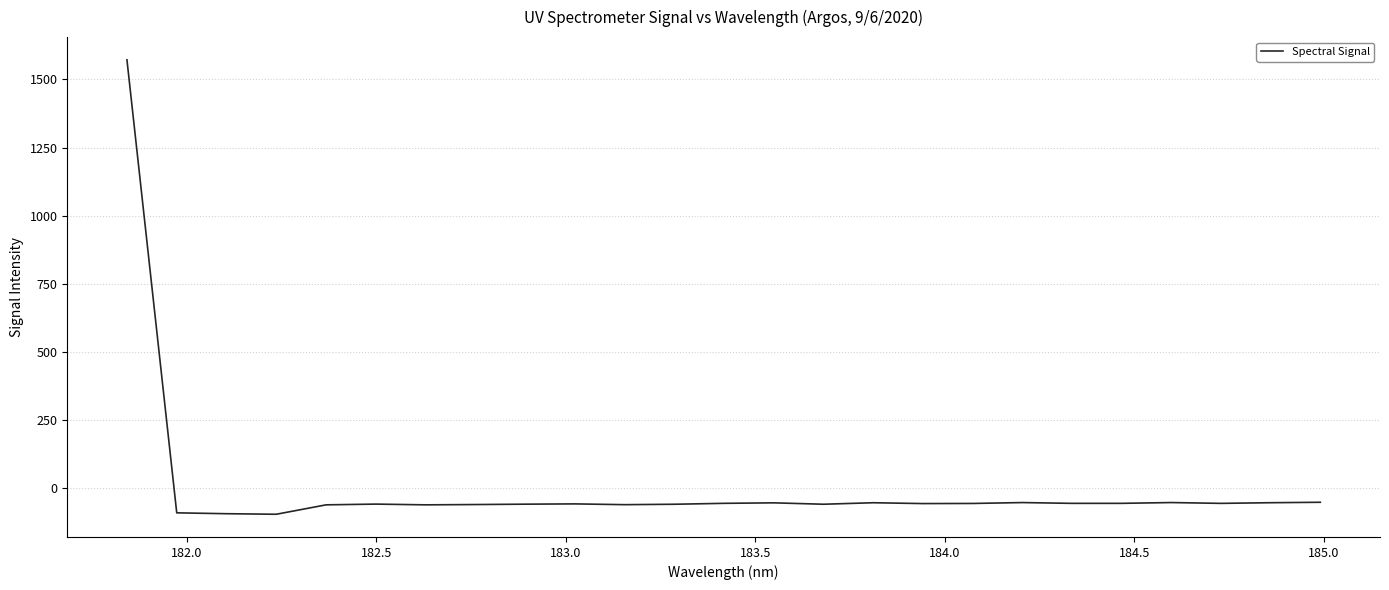

What is the difference between the second highest and minimum values?

44.0